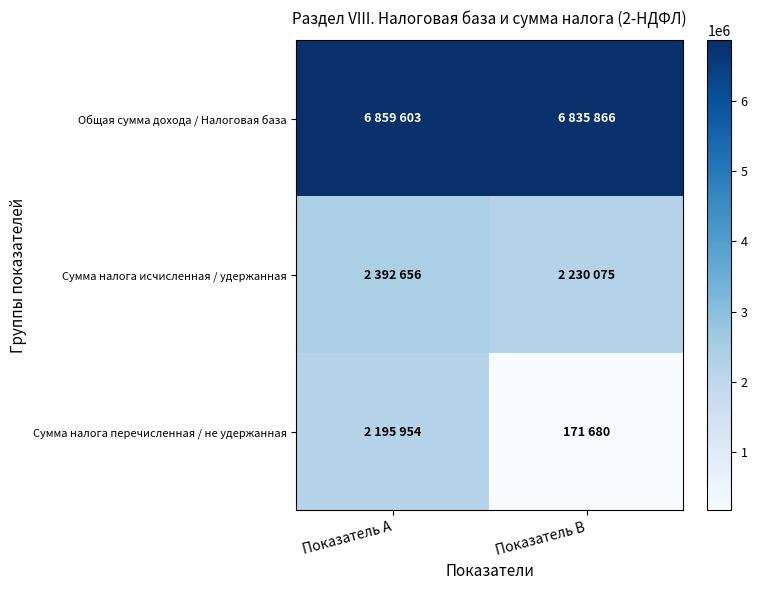

Which series changed the most between Показатель A and Показатель B?

Сумма налога перечисленная / не удержанная